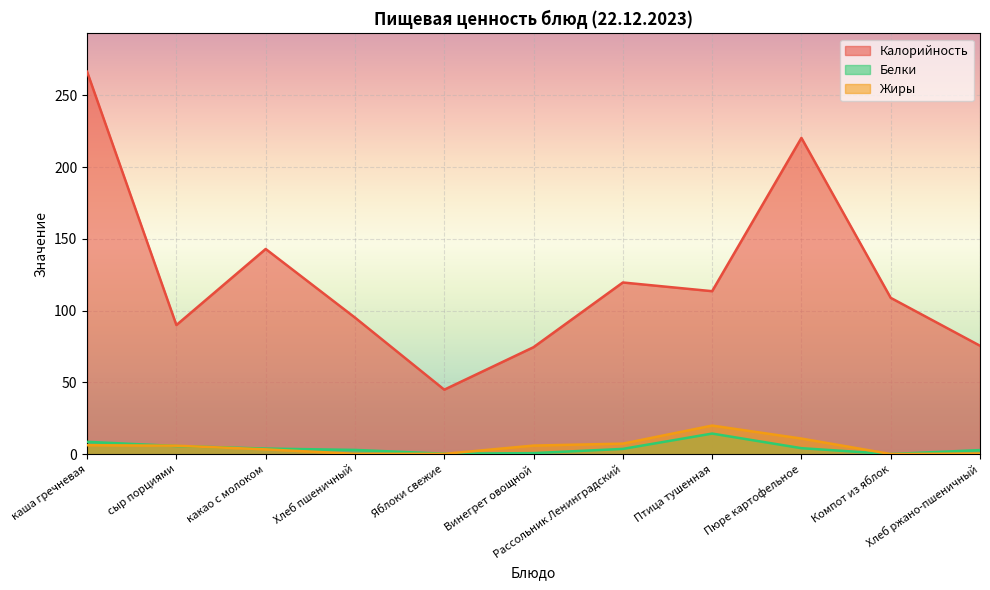

Reading left to right, extract all data points from this chart.

Калорийность: каша гречневая=266.5	сыр порциями=90.0	какао с молоком=143.0	Хлеб пшеничный=95.2	Яблоки свежие=45.0	Винегрет овощной=74.6	Рассольник Ленинградский=119.7	Птица тушенная=113.6	Пюре картофельное=220.4	Компот из яблок=109.0	Хлеб ржано-пшеничный=75.6
Белки: каша гречневая=8.7	сыр порциями=5.8	какао с молоком=4.0	Хлеб пшеничный=3.0	Яблоки свежие=0.4	Винегрет овощной=0.8	Рассольник Ленинградский=3.7	Птица тушенная=14.4	Пюре картофельное=4.2	Компот из яблок=0.2	Хлеб ржано-пшеничный=2.9
Жиры: каша гречневая=6.3	сыр порциями=6.0	какао с молоком=3.4	Хлеб пшеничный=0.3	Яблоки свежие=0.3	Винегрет овощной=6.1	Рассольник Ленинградский=7.4	Птица тушенная=20.0	Пюре картофельное=10.9	Компот из яблок=0.2	Хлеб ржано-пшеничный=0.5